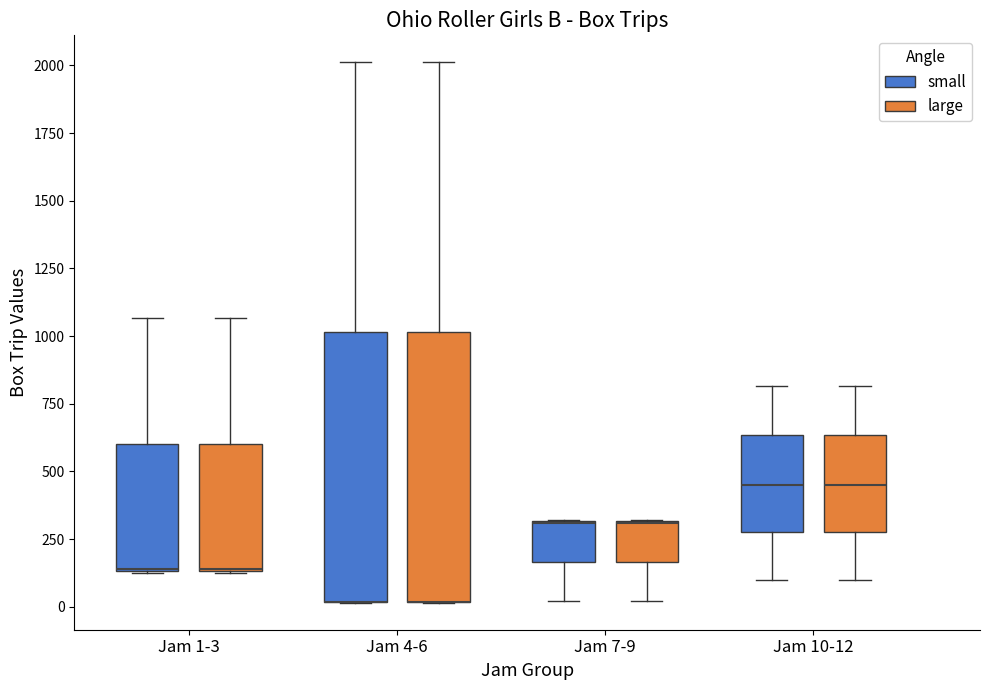

Reading left to right, read every box against the y-axis: the position of its median line, the range the box covers, and the ends of its whiskers. The values are not printed on the chart, so give them approximately, as read against the axis.

Jam 1-3 (small): median 150 (drawn on the box's lower edge), box 150 to 600, whiskers 150 to 1050
Jam 1-3 (large): median 150 (drawn on the box's lower edge), box 150 to 600, whiskers 150 to 1050
Jam 4-6 (small): median 0 (drawn on the box's lower edge), box 0 to 1000, whiskers 0 to 2000
Jam 4-6 (large): median 0 (drawn on the box's lower edge), box 0 to 1000, whiskers 0 to 2000
Jam 7-9 (small): median 300 (drawn on the box's upper edge), box 150 to 300, whiskers 0 to 300
Jam 7-9 (large): median 300 (drawn on the box's upper edge), box 150 to 300, whiskers 0 to 300
Jam 10-12 (small): median 450, box 300 to 650, whiskers 100 to 800
Jam 10-12 (large): median 450, box 300 to 650, whiskers 100 to 800